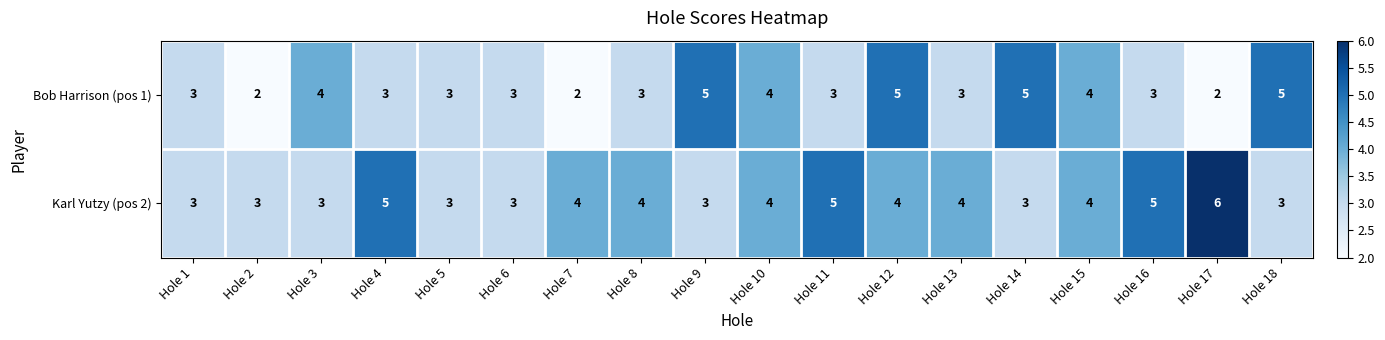

The value of Karl Yutzy (pos 2) at Hole 13 is 4. True or false?

True